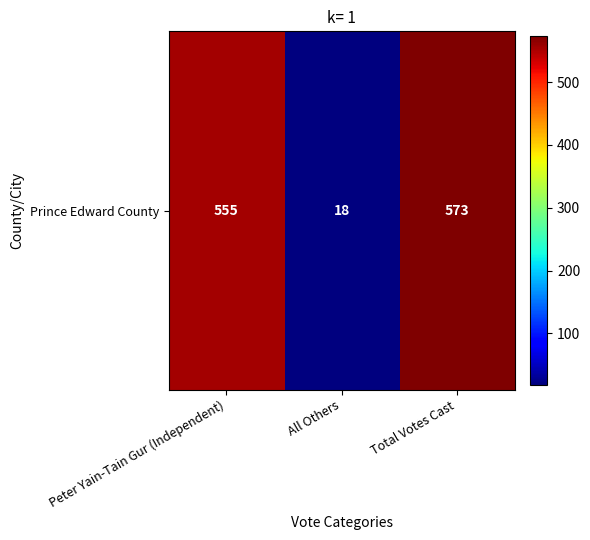

Count the number of values greater than 555.

1